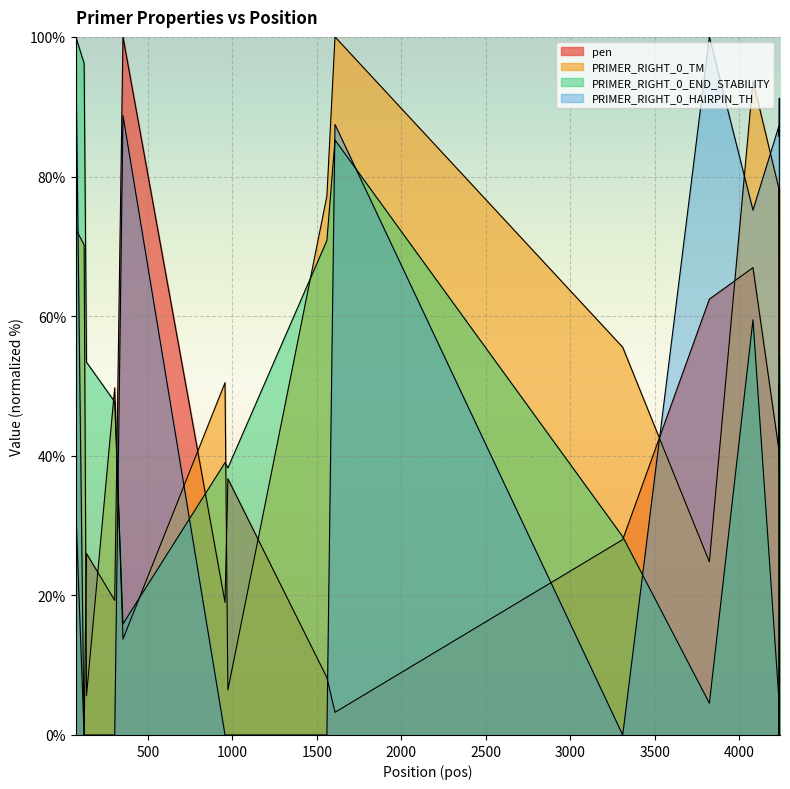

Which label corresponds to the largest value in the chart?

352